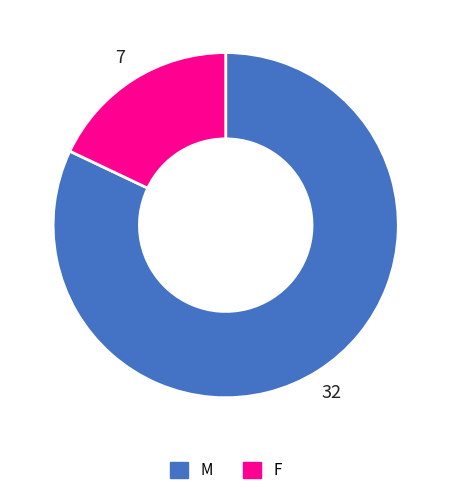

What is the largest slice in the pie chart?

M